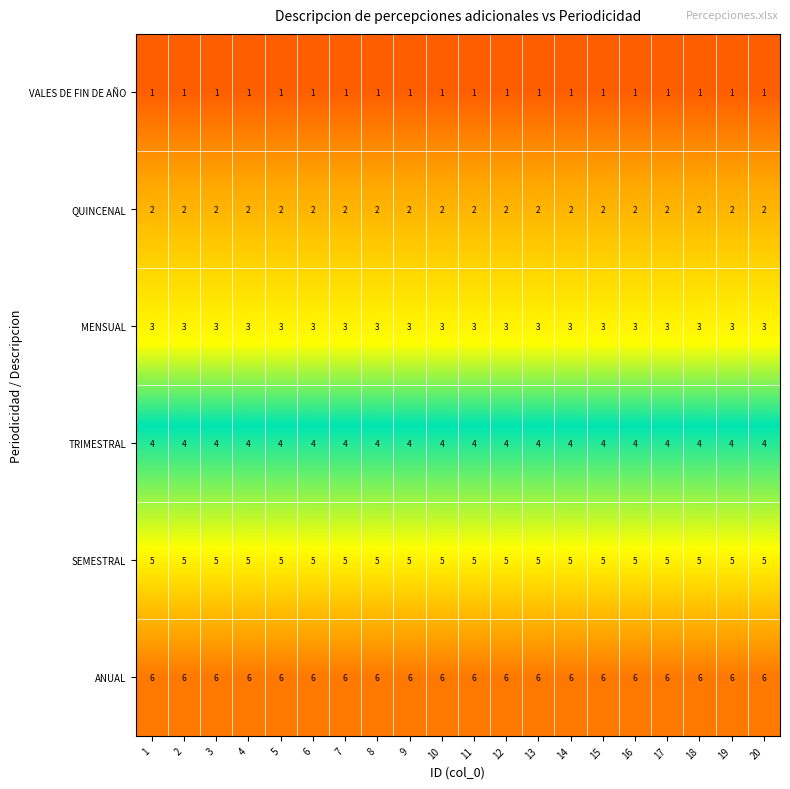

Is it true that MENSUAL equals 3 at 3?

True